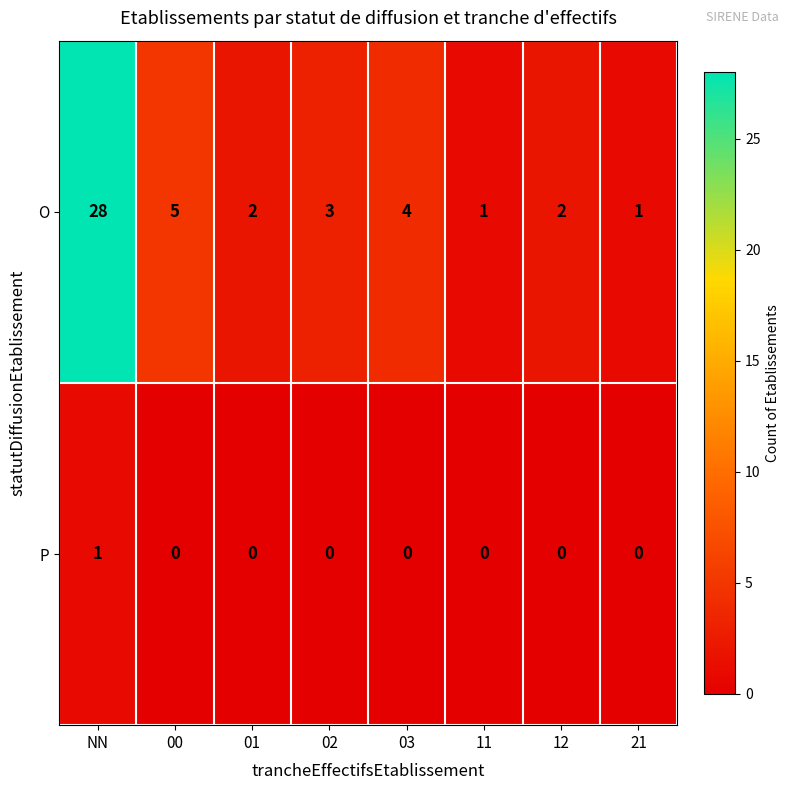

What is the approximate value of O at 00, to the nearest 5?

5